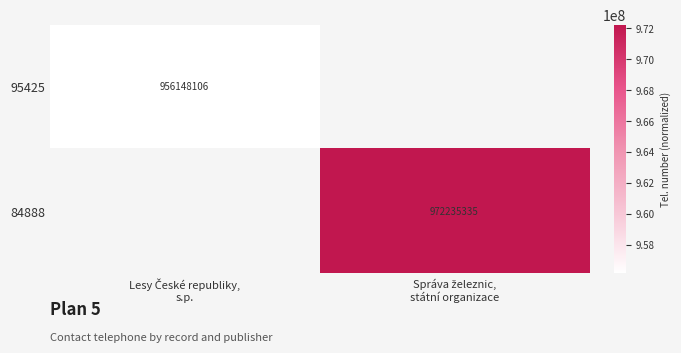

How many positive values does the 84888 series have?

1